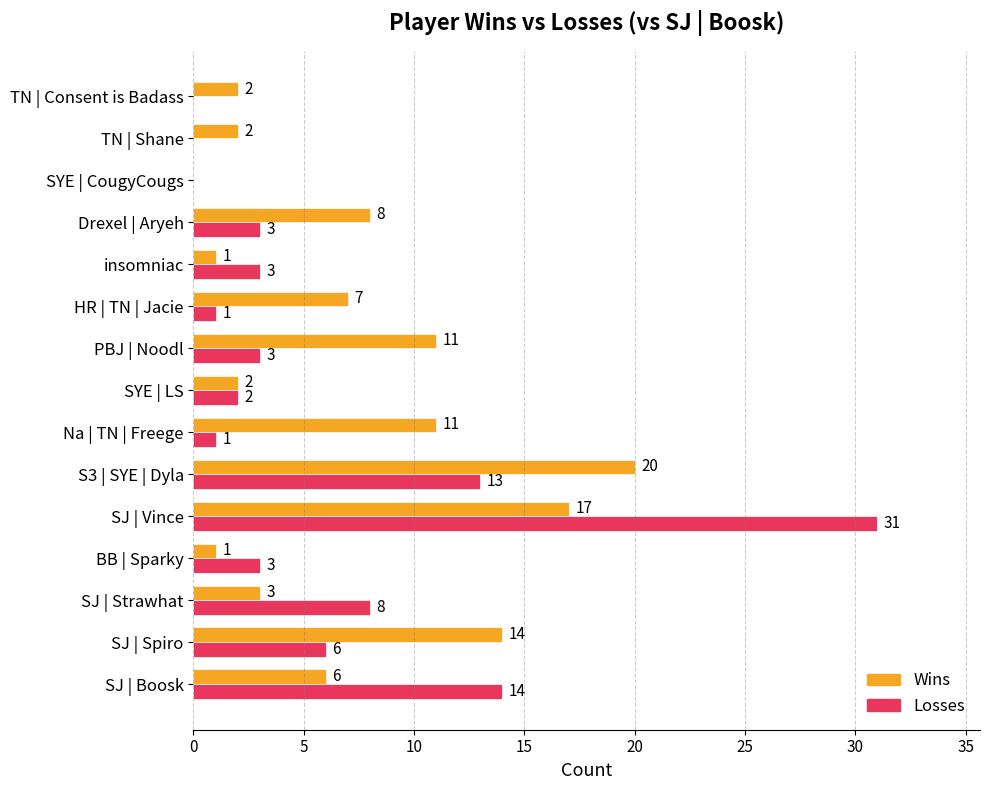

True or false: Wins has a value of 14 at SJ | Spiro.

True